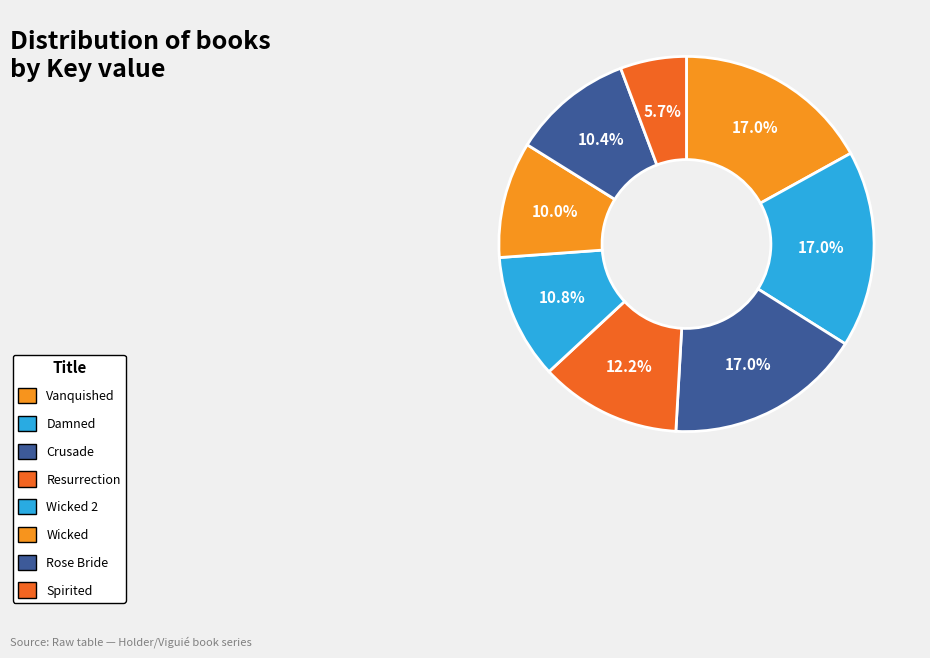

Which slice is the smallest?

Spirited